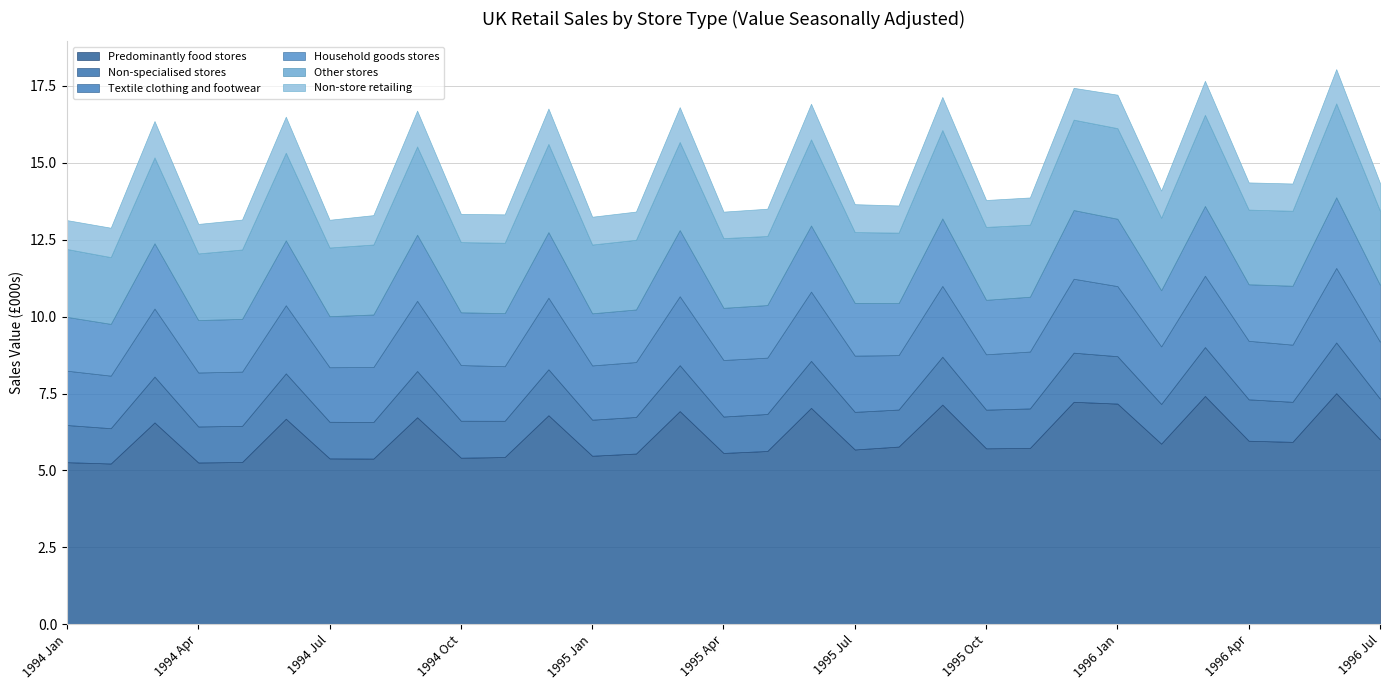

At which label does Household goods stores reach its peak?

1996 Jun